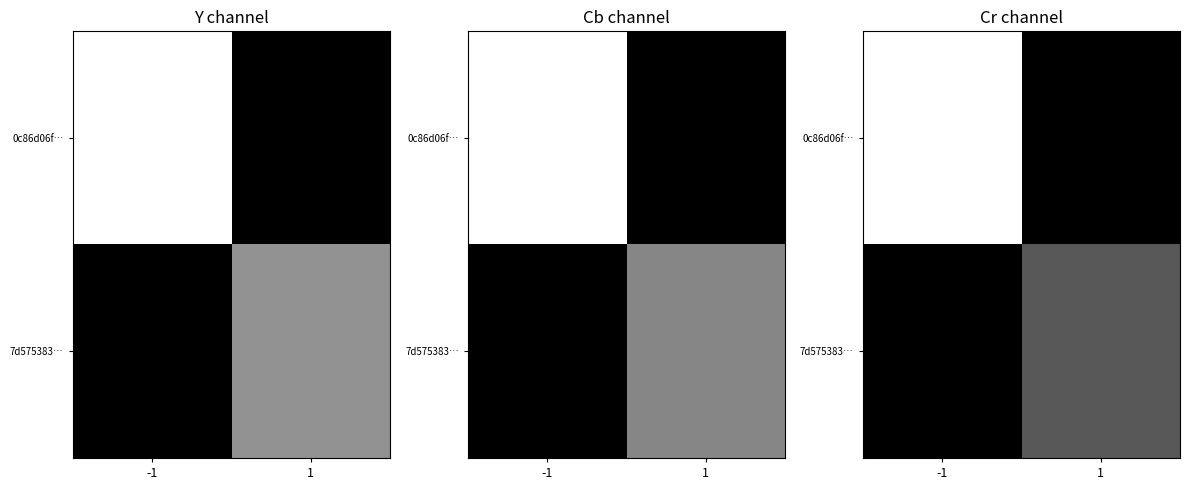

Rank the series at -1 from lowest to highest value.

7d575383…, 0c86d06f…